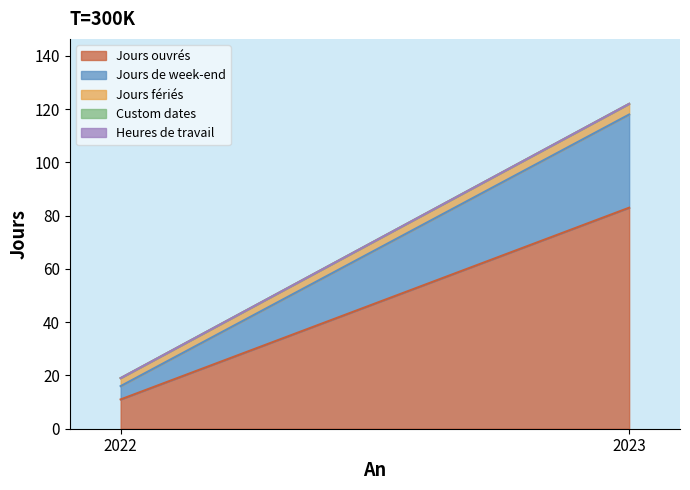

At which label does Jours ouvrés reach its peak?

2023